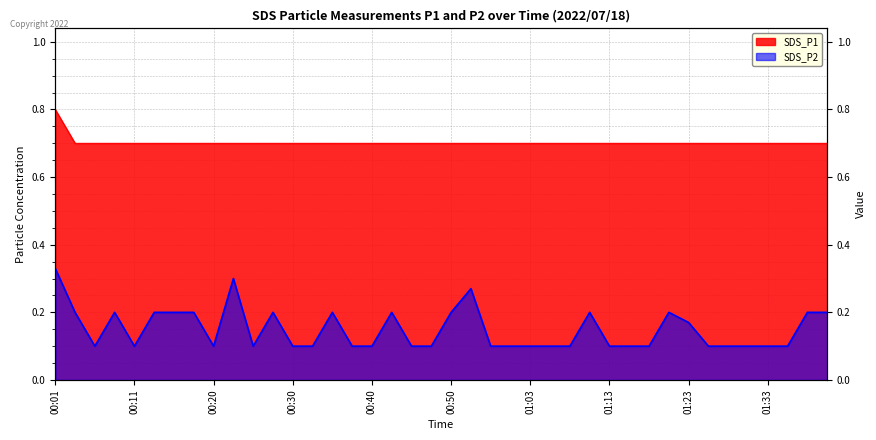

What are all the series names shown in the legend?

SDS_P2, SDS_P1